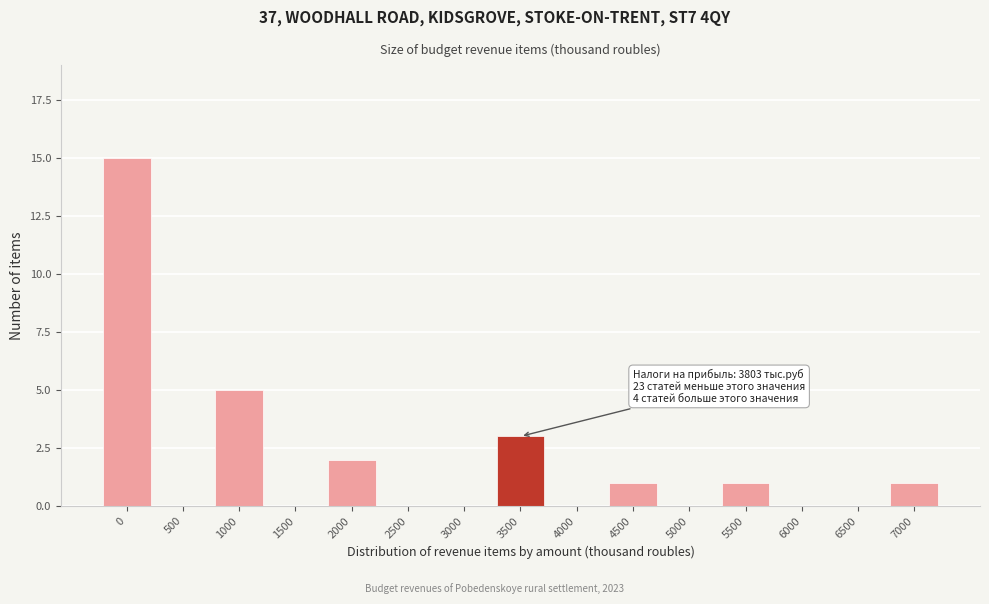

Reading right to left, list all the values displayed in this chart.

7000=1	6500=0	6000=0	5500=1	5000=0	4500=1	4000=0	3500=3	3000=0	2500=0	2000=2	1500=0	1000=5	500=0	0=15